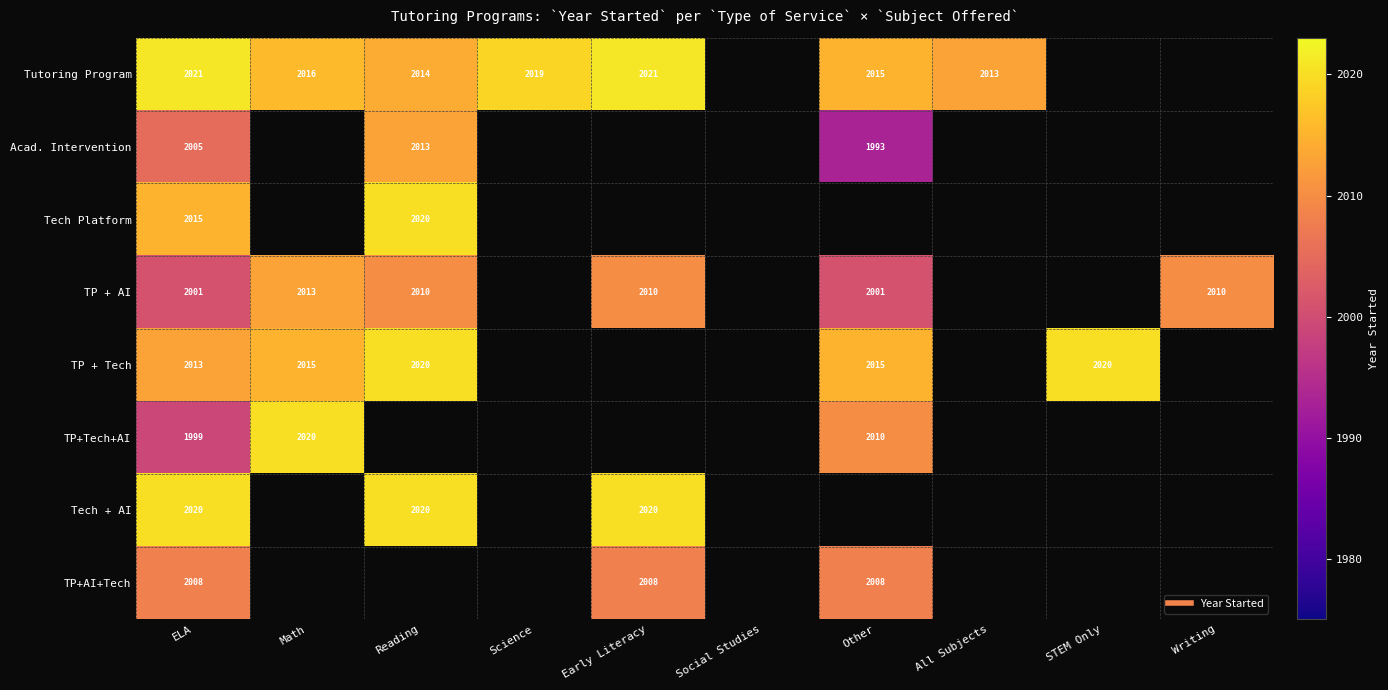

How many data points does each series have?

10